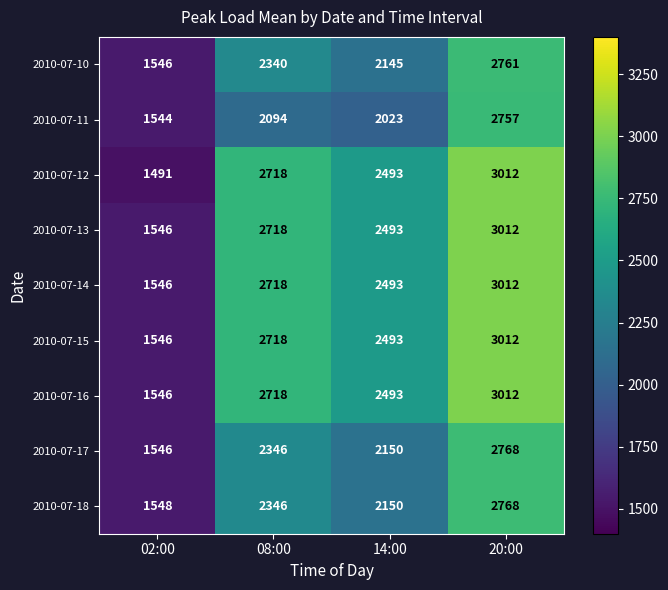

What is the sum of all 2010-07-10 values?

8792